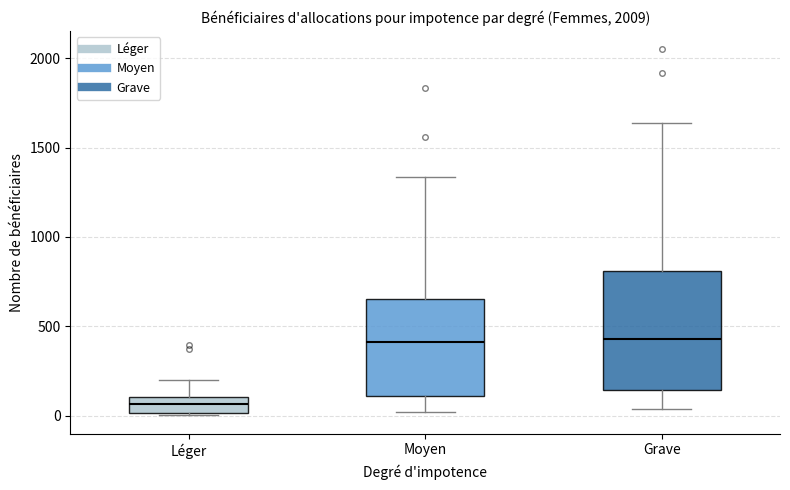

Which box has the lowest median line?

Léger